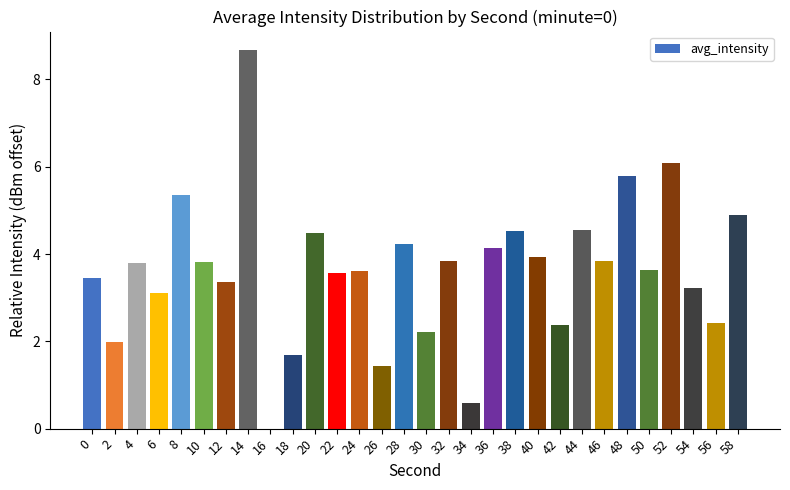

What is the maximum value shown in the chart?

8.7